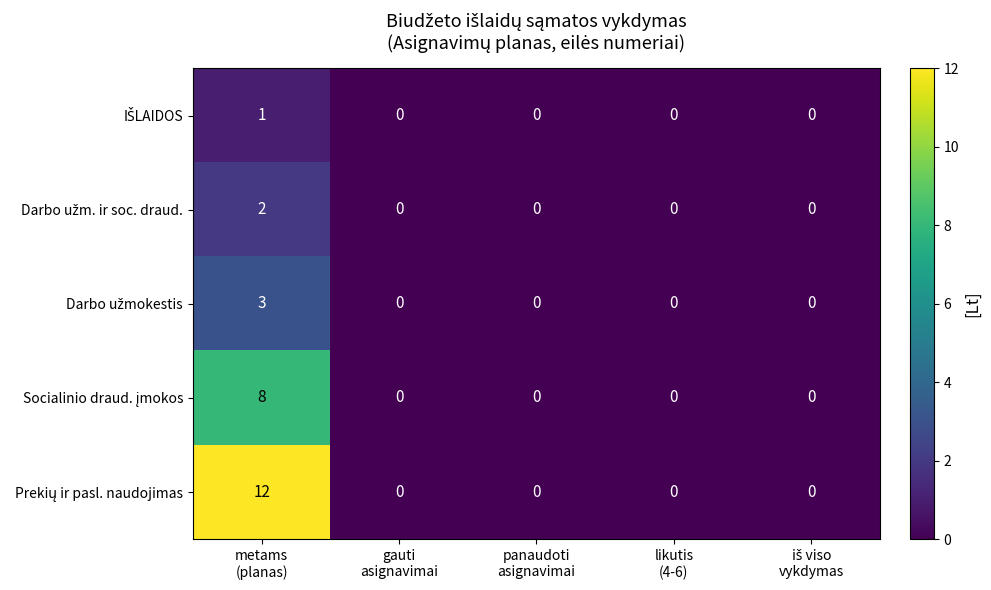

What is the maximum value shown in the chart?

12